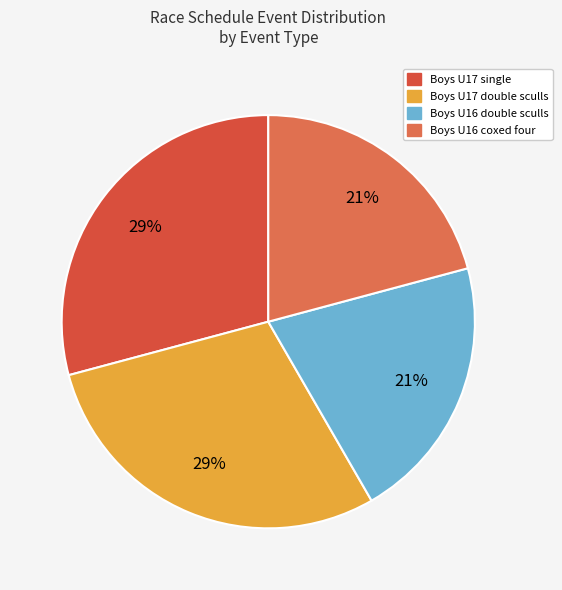

Count the number of slices in the pie.

4